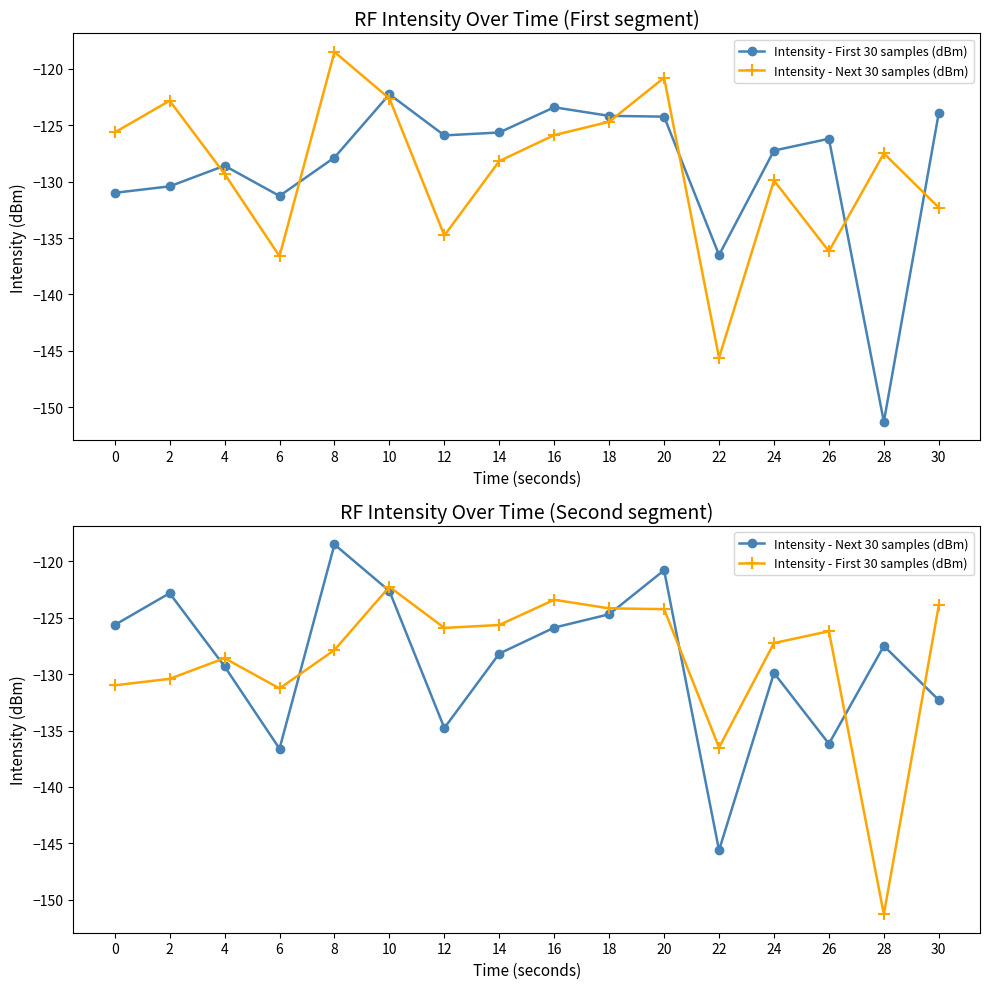

Between 2 and 24, which series saw the biggest shift?

Intensity - Next 30 samples (dBm)